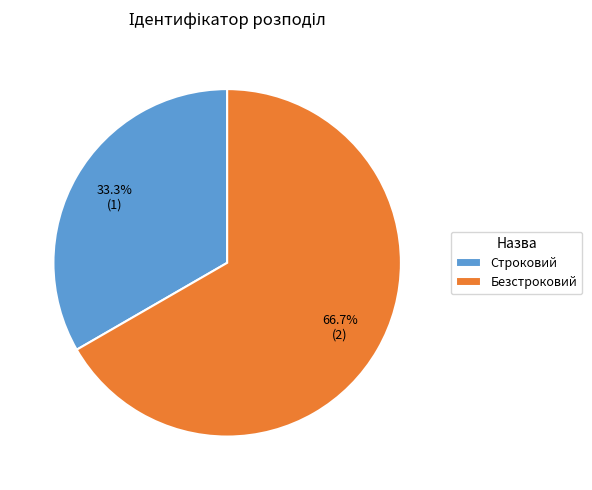

To the nearest percent, what percentage of the pie is Строковий?

33%